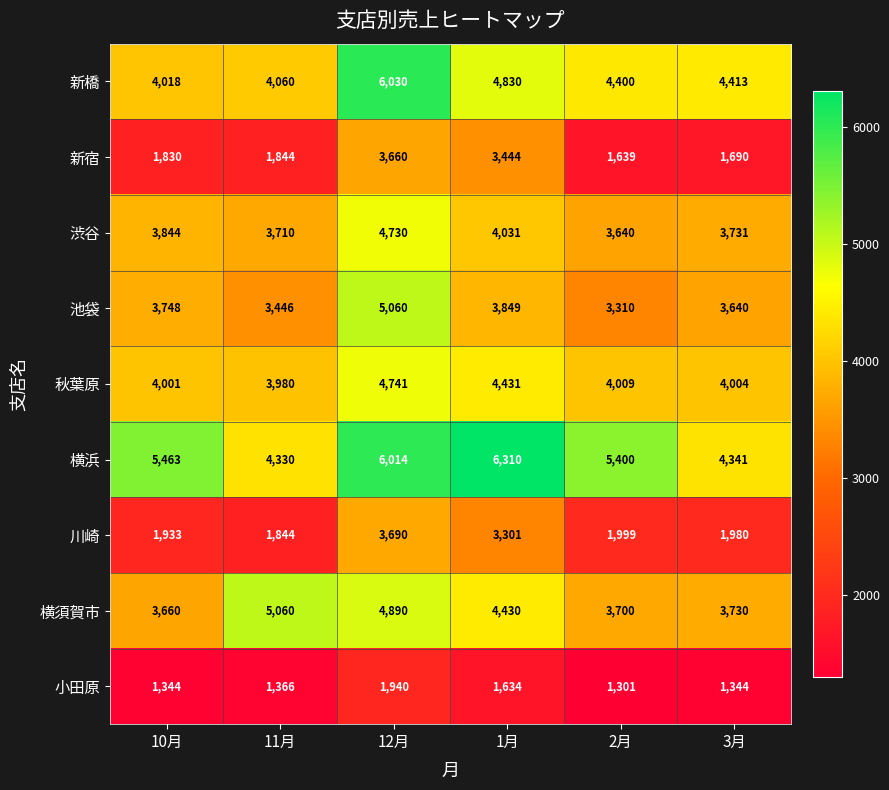

How many categories are shown in the chart?

6